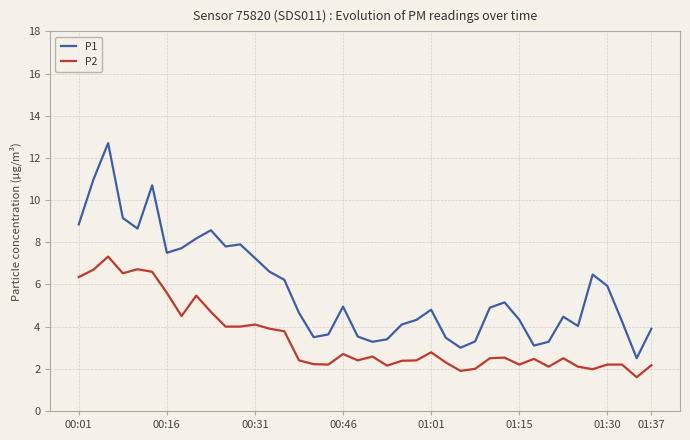

True or false: P2 and P1 cross at least once.

False